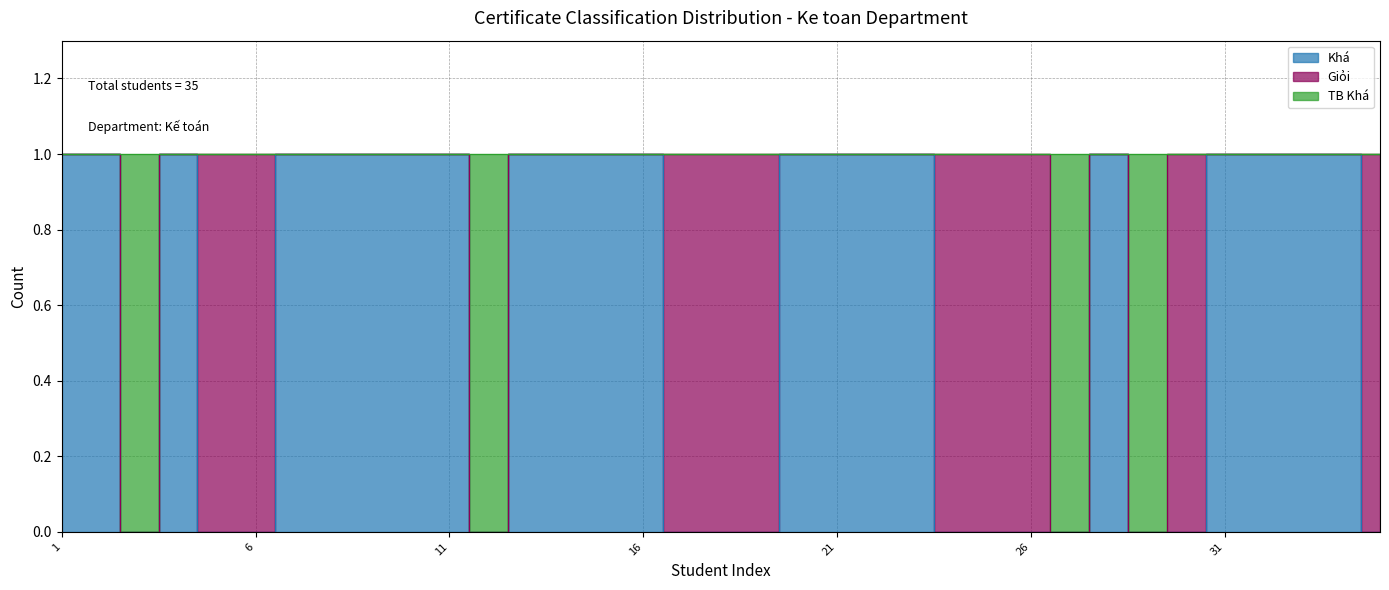

What is the total value across all series at 26?

1